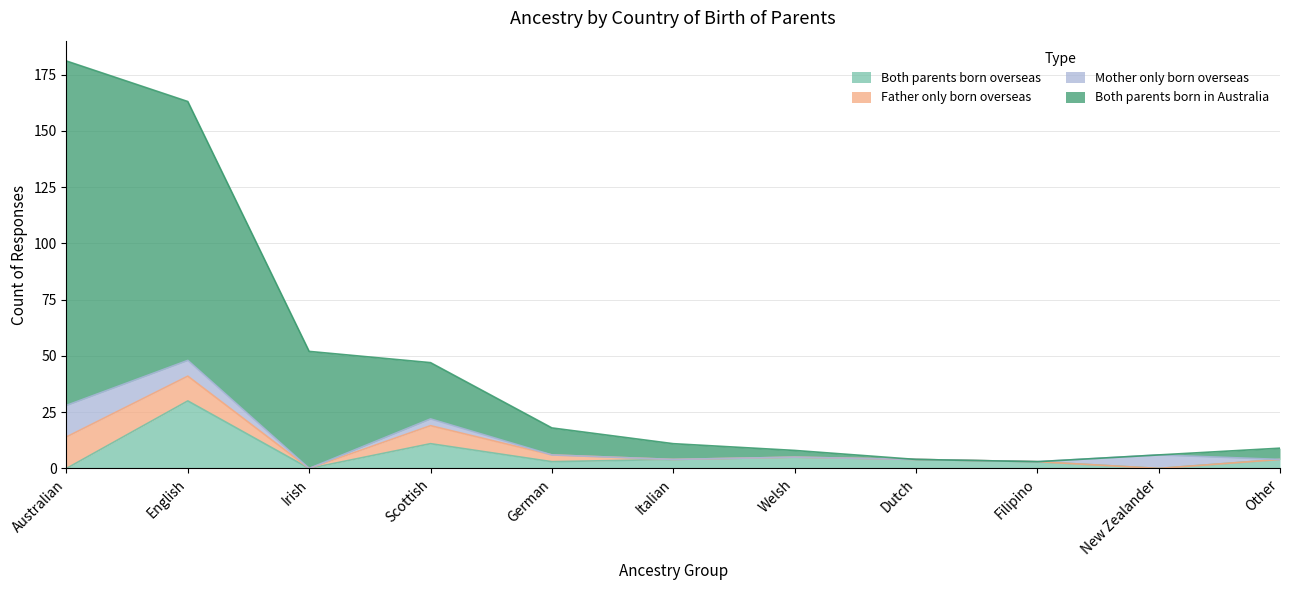

Which has a higher value, Filipino or Other?

Other